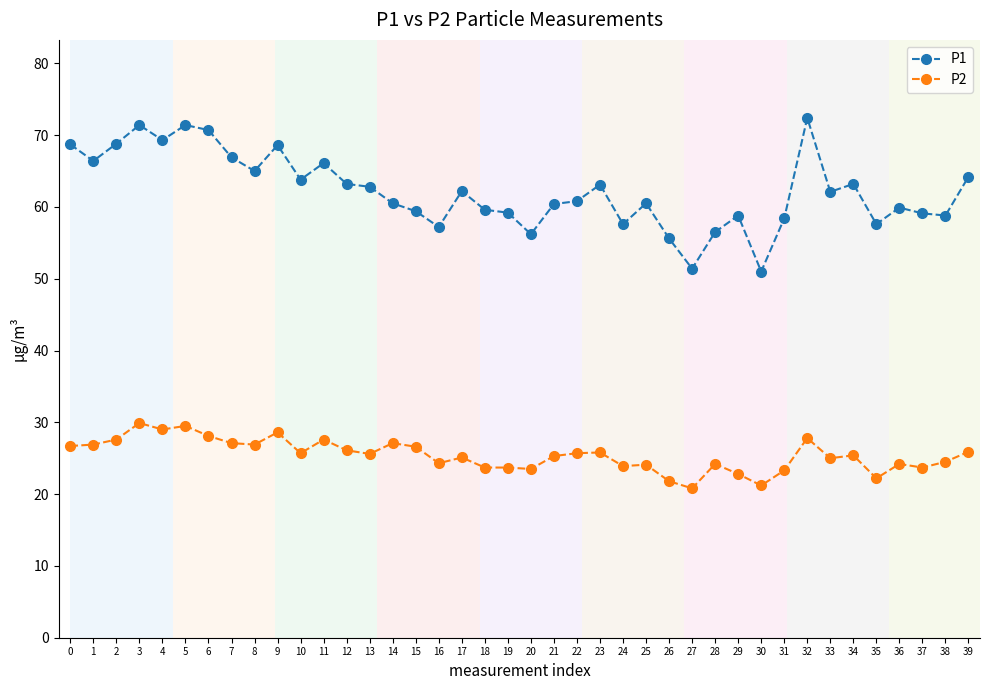

At which category does P1 reach its first local peak?

3